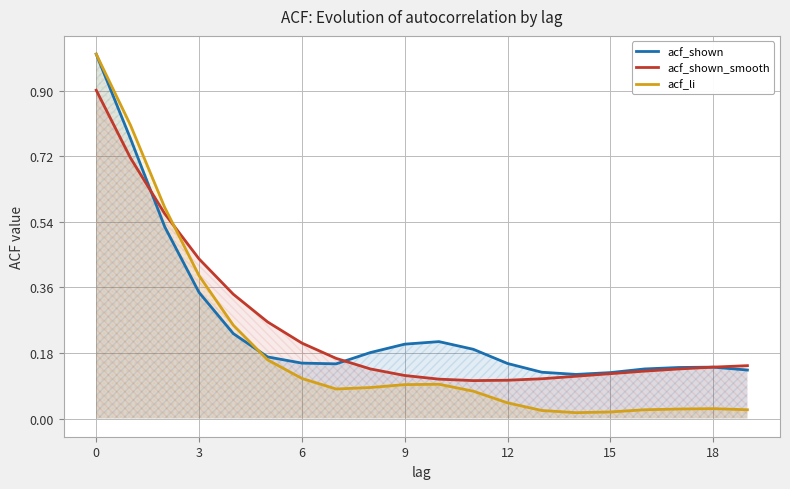

Which series has the widest spread of values?

acf_li